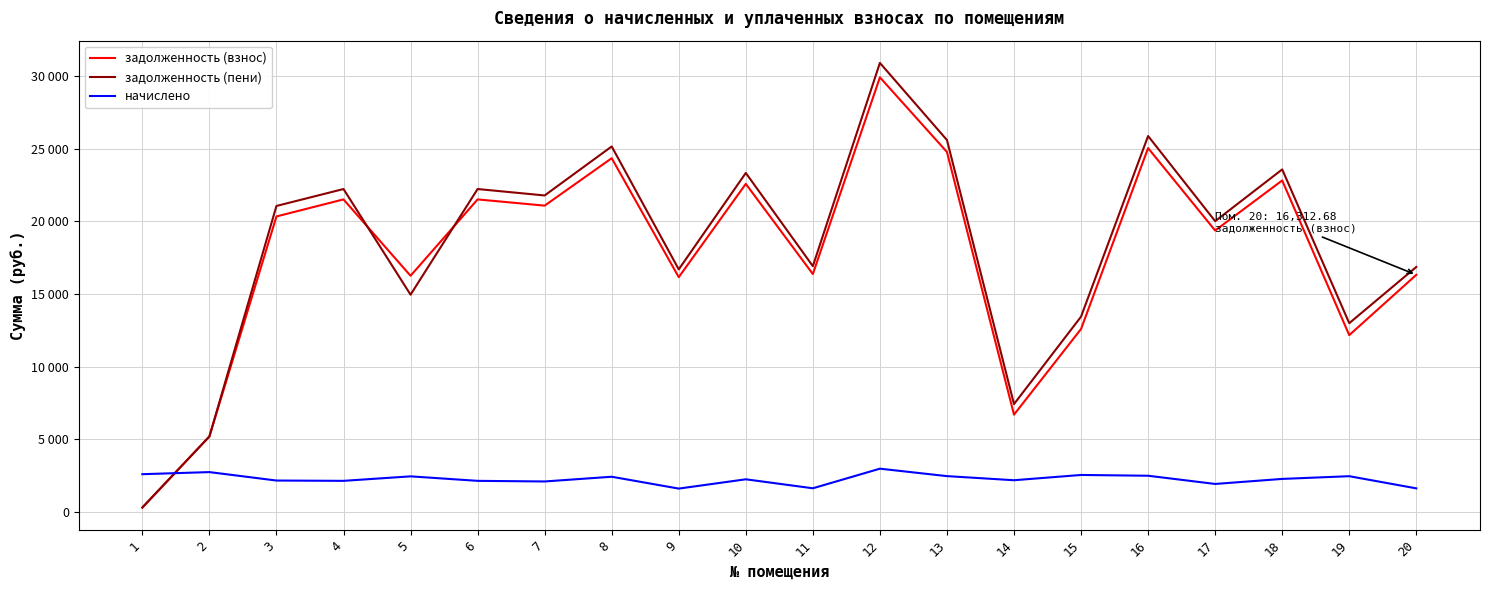

How many times do задолженность (взнос) and начислено cross each other?

1